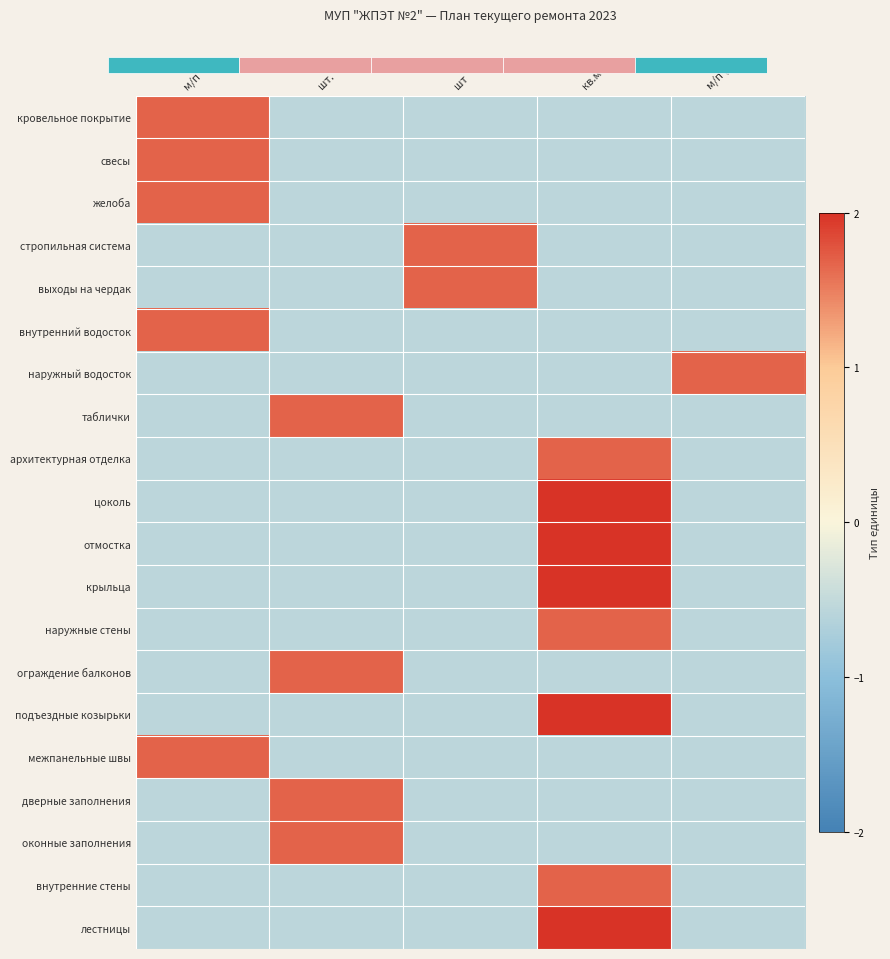

What is the total value across all series at шт.?

-2.2